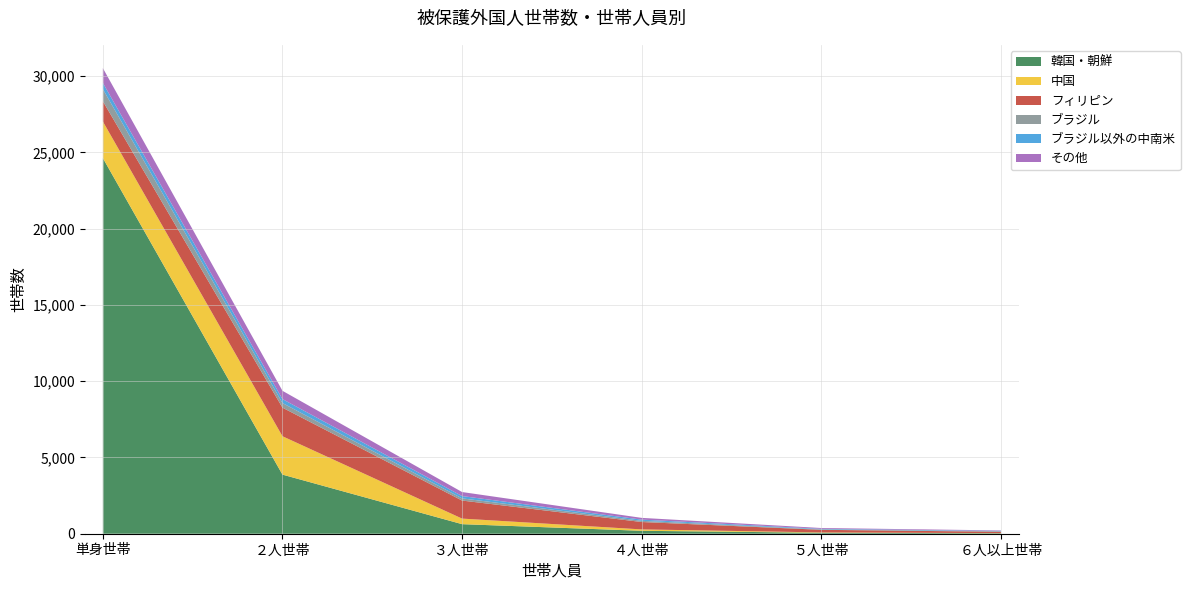

Reading left to right, extract all data points from this chart.

韓国・朝鮮: 単身世帯=24625	２人世帯=3875	３人世帯=627	４人世帯=192	５人世帯=64	６人以上世帯=31
中国: 単身世帯=2402	２人世帯=2516	３人世帯=365	４人世帯=91	５人世帯=22	６人以上世帯=9
フィリピン: 単身世帯=1326	２人世帯=1874	３人世帯=1182	４人世帯=485	５人世帯=170	６人以上世帯=86
ブラジル: 単身世帯=795	２人世帯=302	３人世帯=143	４人世帯=78	５人世帯=27	６人以上世帯=34
ブラジル以外の中南米: 単身世帯=410	２人世帯=259	３人世帯=152	４人世帯=79	５人世帯=37	６人以上世帯=26
その他: 単身世帯=967	２人世帯=543	３人世帯=264	４人世帯=114	５人世帯=54	６人以上世帯=30